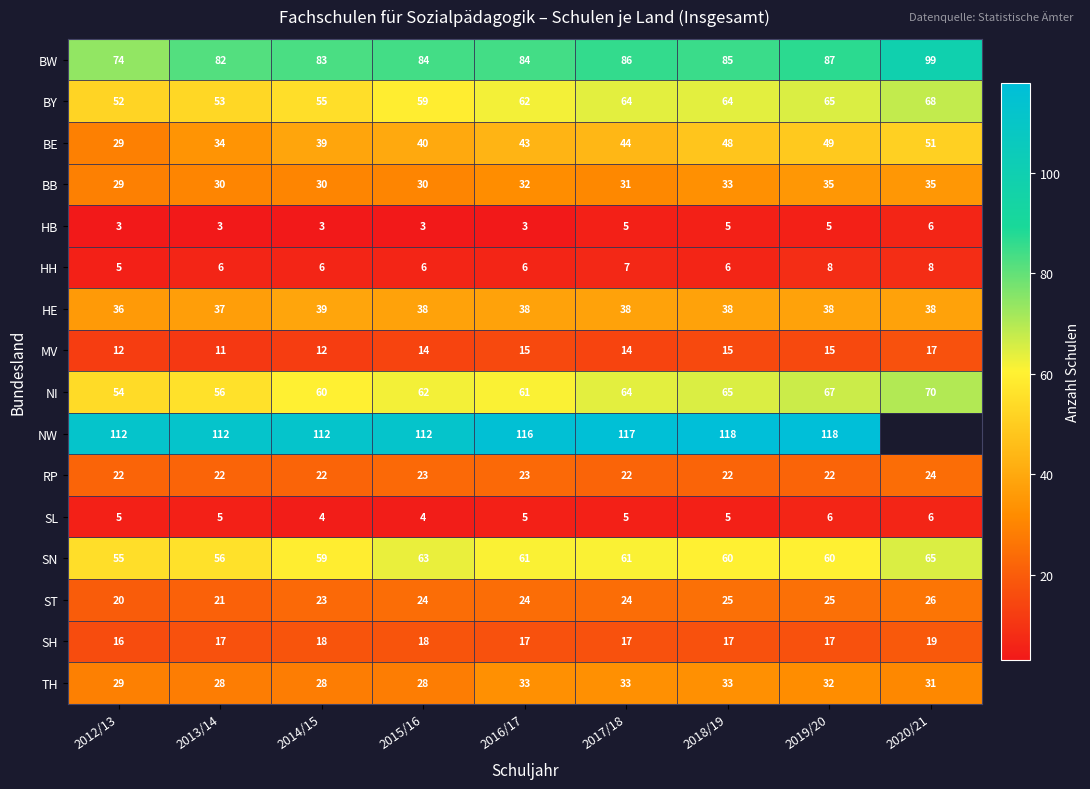

Is it true that HB equals 1 at 2018/19?

False